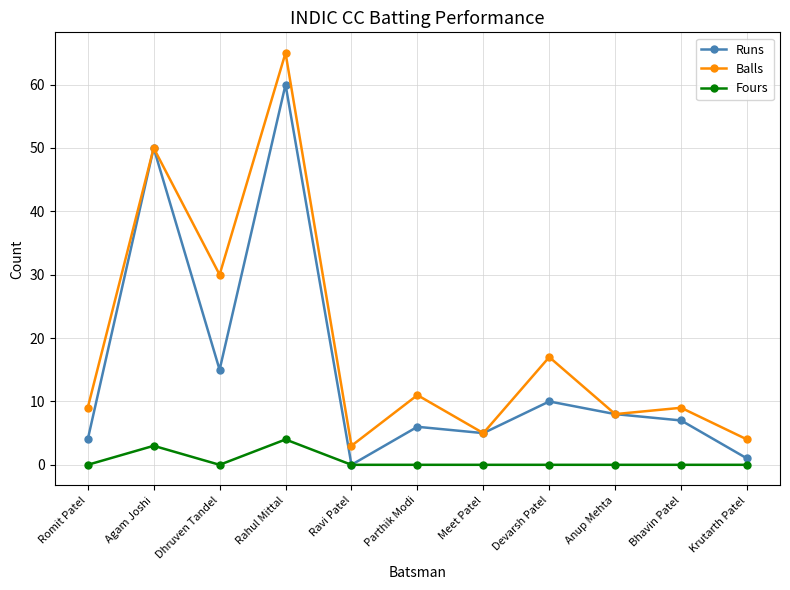

True or false: Runs has more than 0 points higher than both neighbors.

True